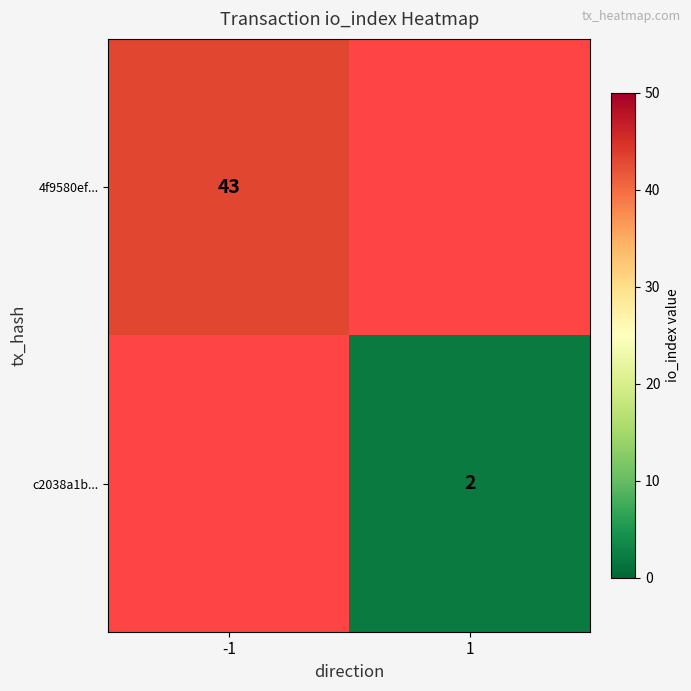

What is the minimum value shown in the chart?

2.0